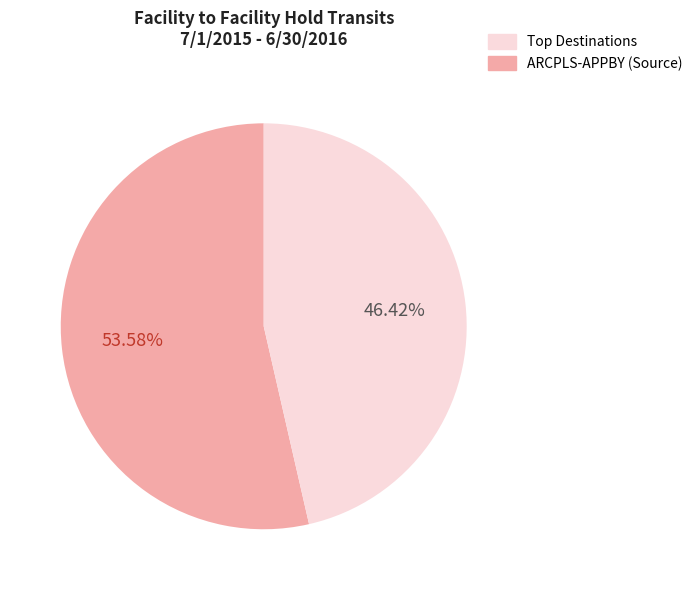

Is there any slice that represents more than half of the pie?

Yes